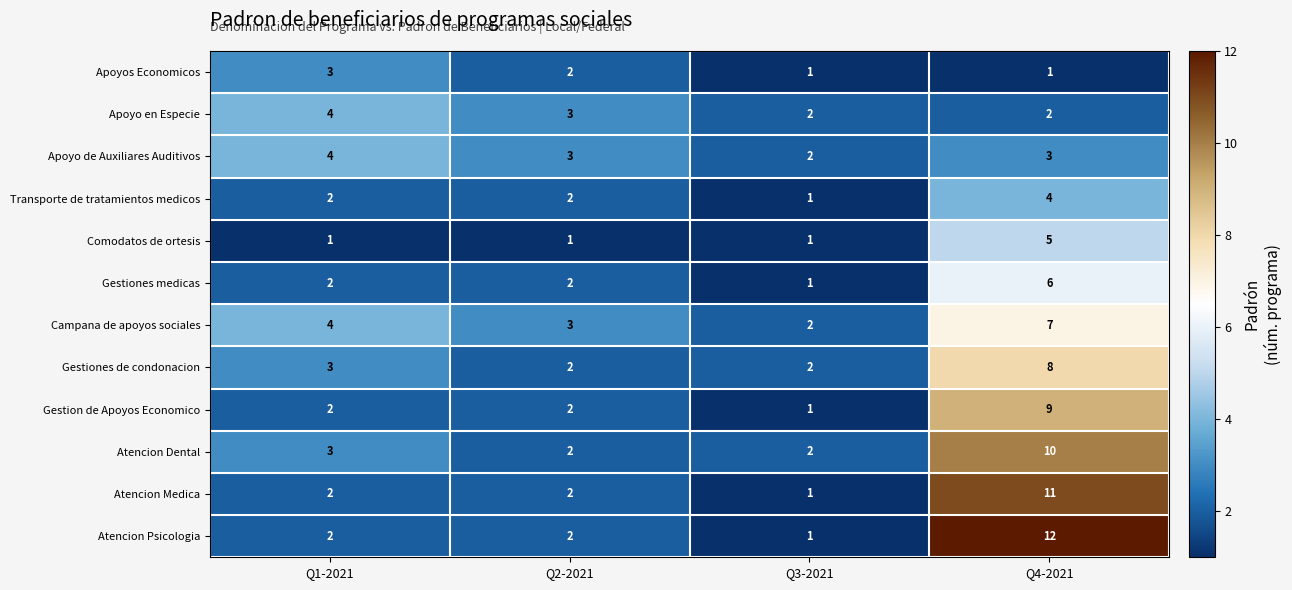

The Gestiones medicas series shows 2 at Q1-2021. True or false?

True